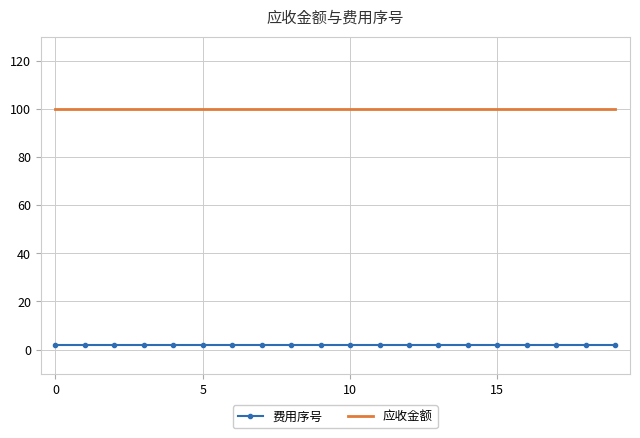

Which series has the largest total across all categories?

应收金额